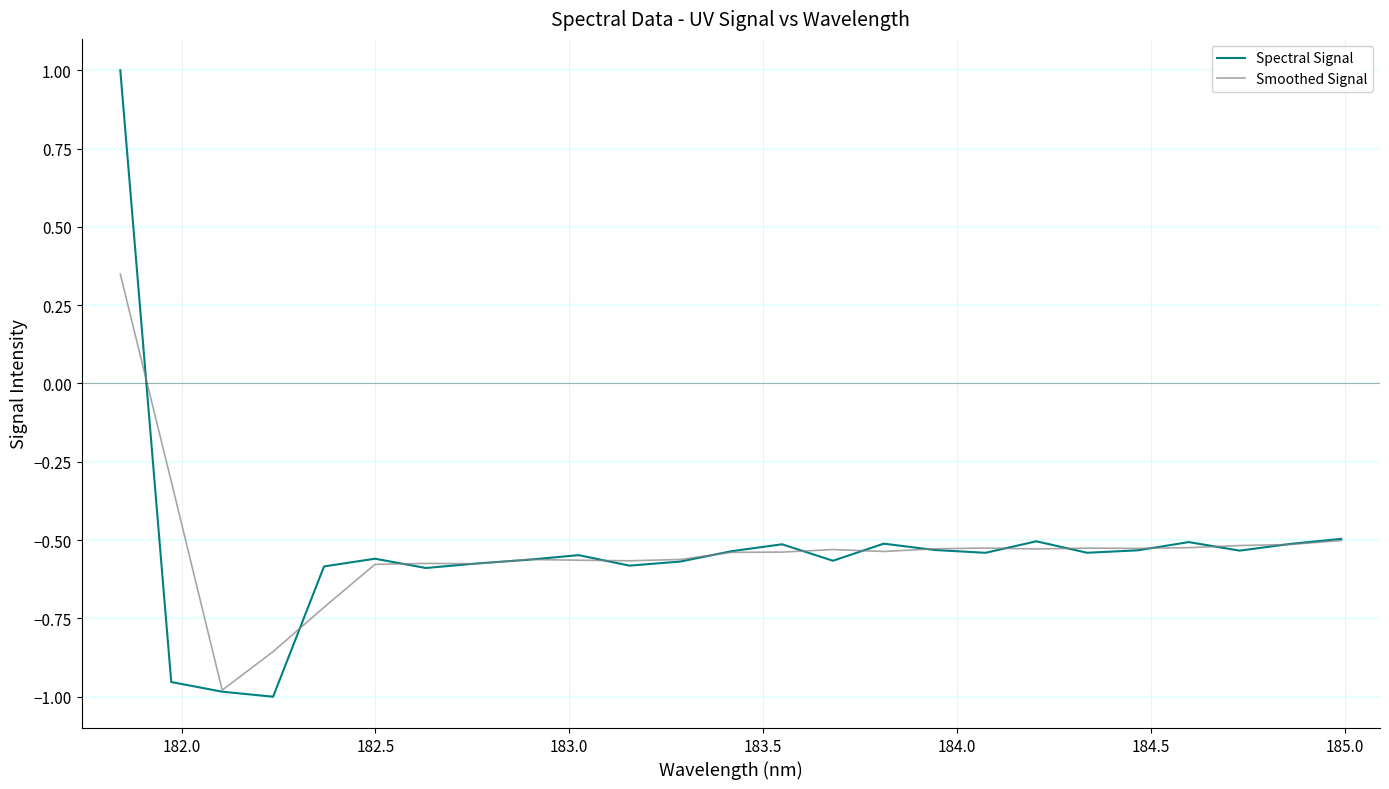

True or false: Smoothed Signal has more than 2 points higher than both neighbors.

True